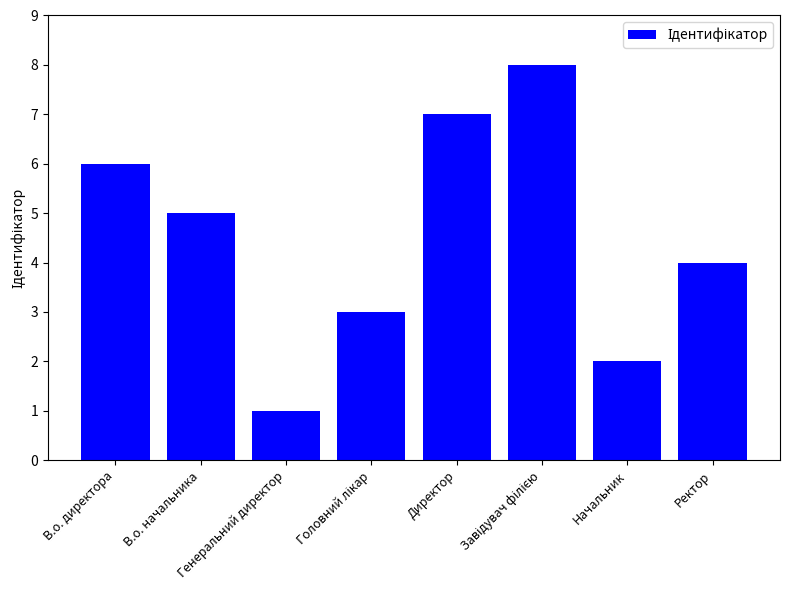

What is the greatest value displayed?

8